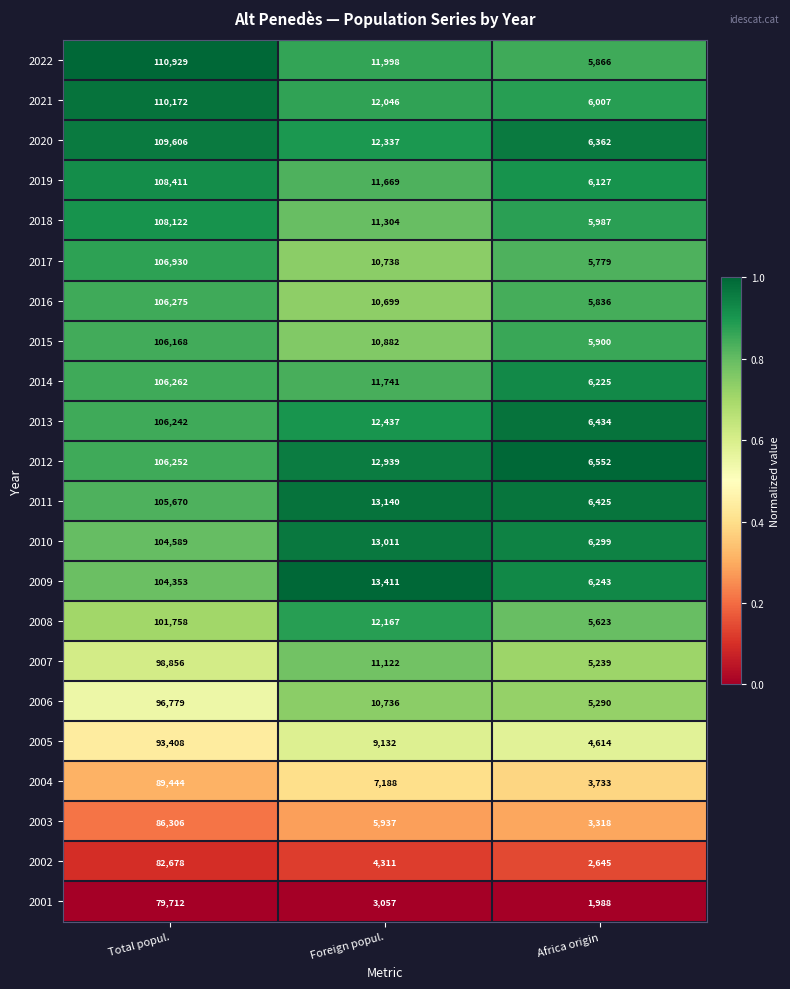

At which category does the chart reach its minimum across all series?

Africa origin